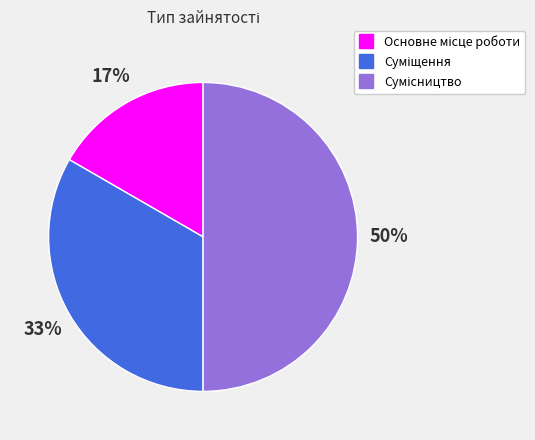

To the nearest percent, what is the difference between the largest and smallest slice percentages?

33%